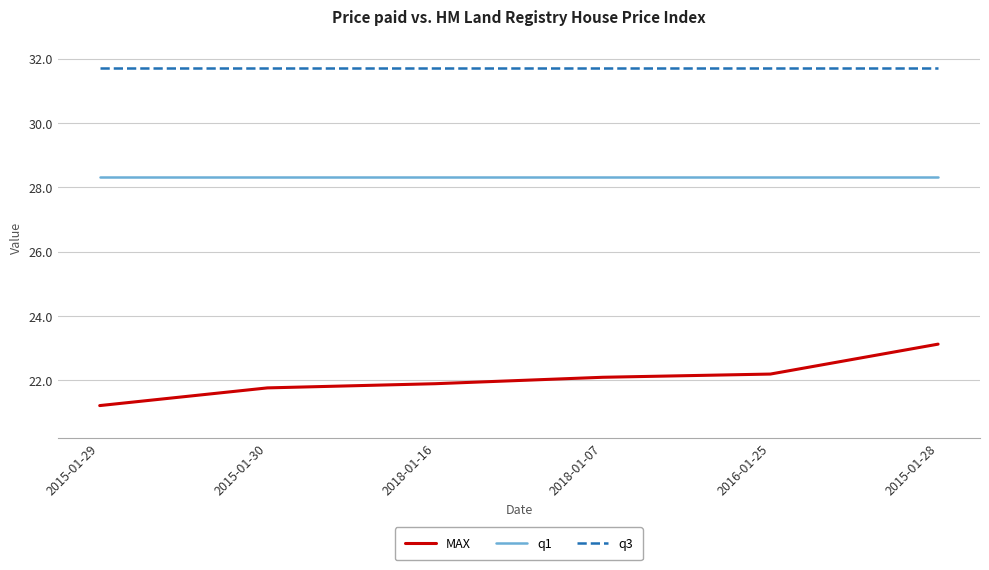

Reading left to right, list all the values displayed in this chart.

MAX: 21.2	21.8	21.9	22.1	22.2	23.1
q1: 28.3	28.3	28.3	28.3	28.3	28.3
q3: 31.7	31.7	31.7	31.7	31.7	31.7